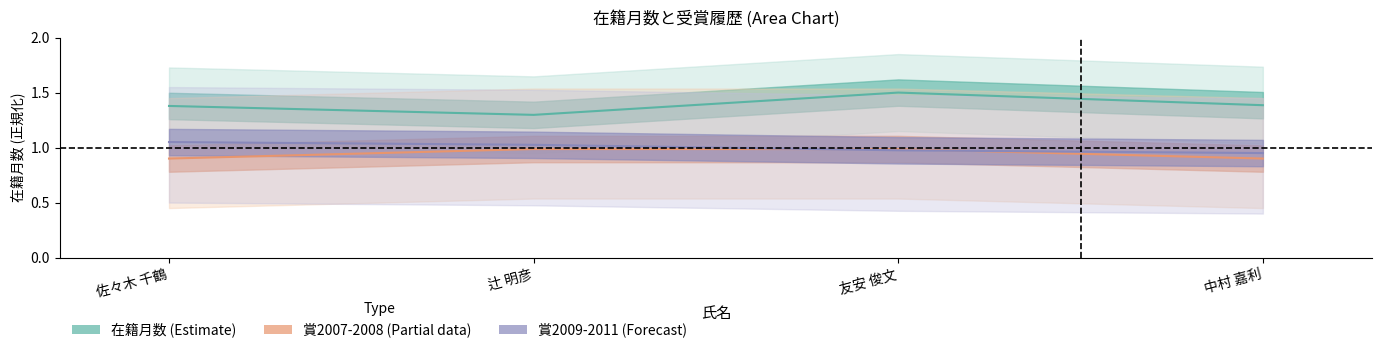

Reading left to right, extract all data points from this chart.

在籍月数 (Estimate): 佐々木 千鶴=1.4	辻 明彦=1.3	友安 俊文=1.5	中村 嘉利=1.4
賞2007-2008 (Partial): 佐々木 千鶴=0.9	辻 明彦=1.0	友安 俊文=1.0	中村 嘉利=0.9
賞2009-2011 (Forecast): 佐々木 千鶴=1.1	辻 明彦=1.0	友安 俊文=1.0	中村 嘉利=0.9